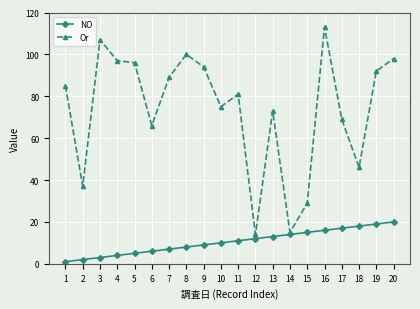

True or false: Or has more than 1 points higher than both neighbors.

True